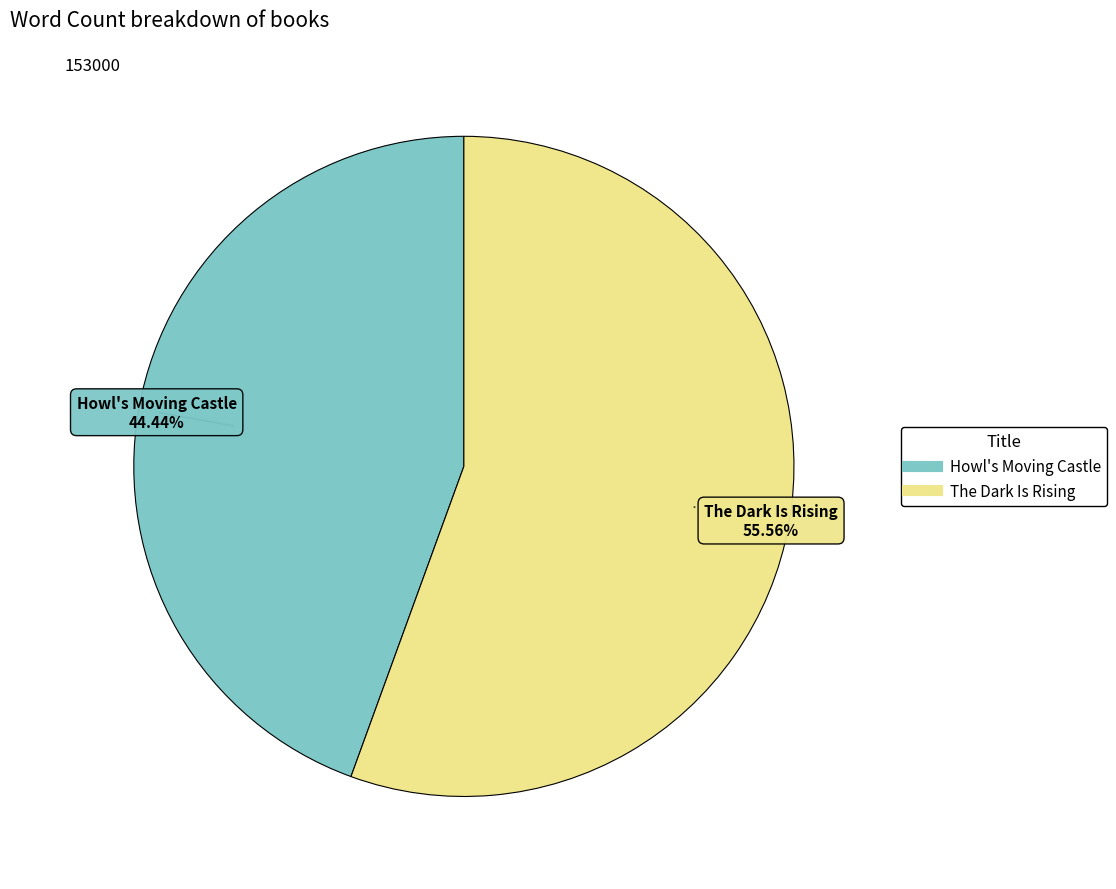

What is the largest slice in the pie chart?

The Dark Is Rising